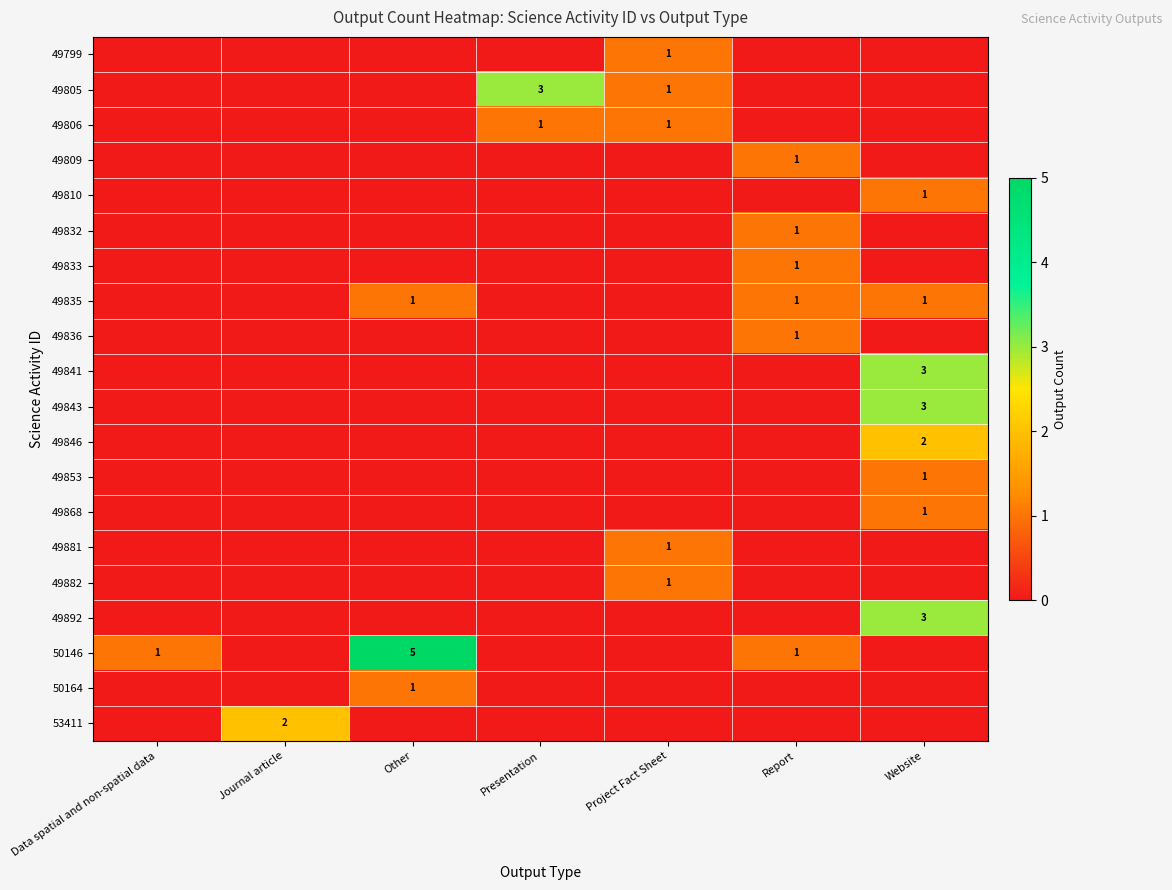

Is it true that 49835 equals 1 at Report?

True